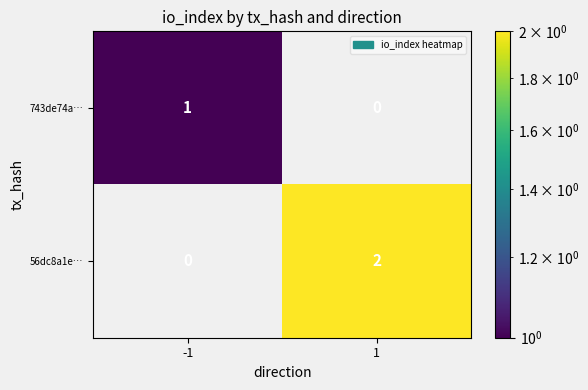

The 56dc8a1e… series shows 1 at 1. True or false?

False